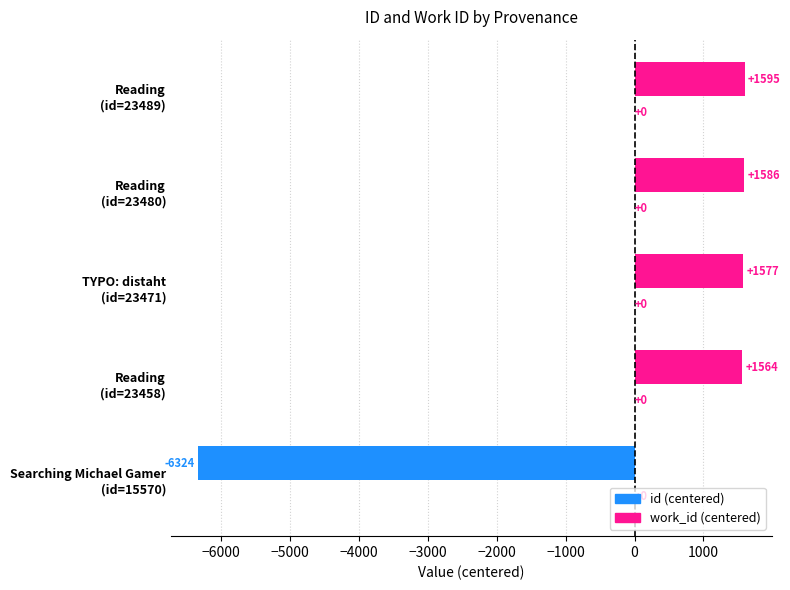

What is the maximum value shown in the chart?

1595.4